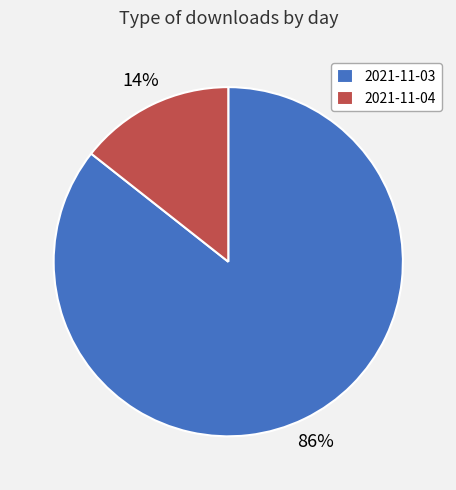

Is there any slice that represents more than half of the pie?

Yes